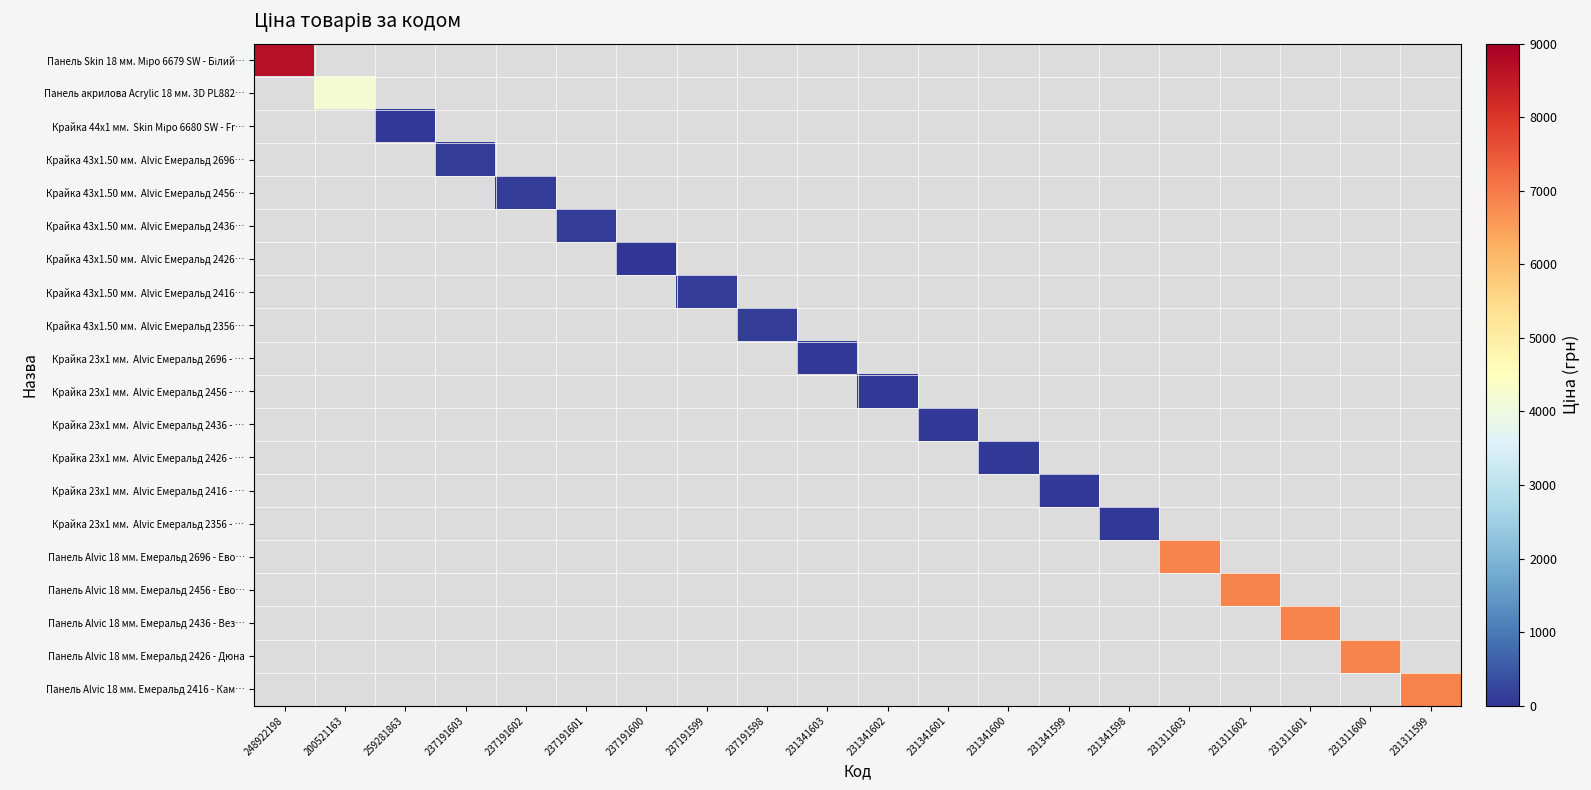

Rank the categories by Крайка 43x1.50 мм. Alvic Емеральд 2356… value from lowest to highest.

248922198, 200521163, 259281863, 237191603, 237191602, 237191601, 237191600, 237191599, 237191598, 231341603, 231341602, 231341601, 231341600, 231341599, 231341598, 231311603, 231311602, 231311601, 231311600, 231311599